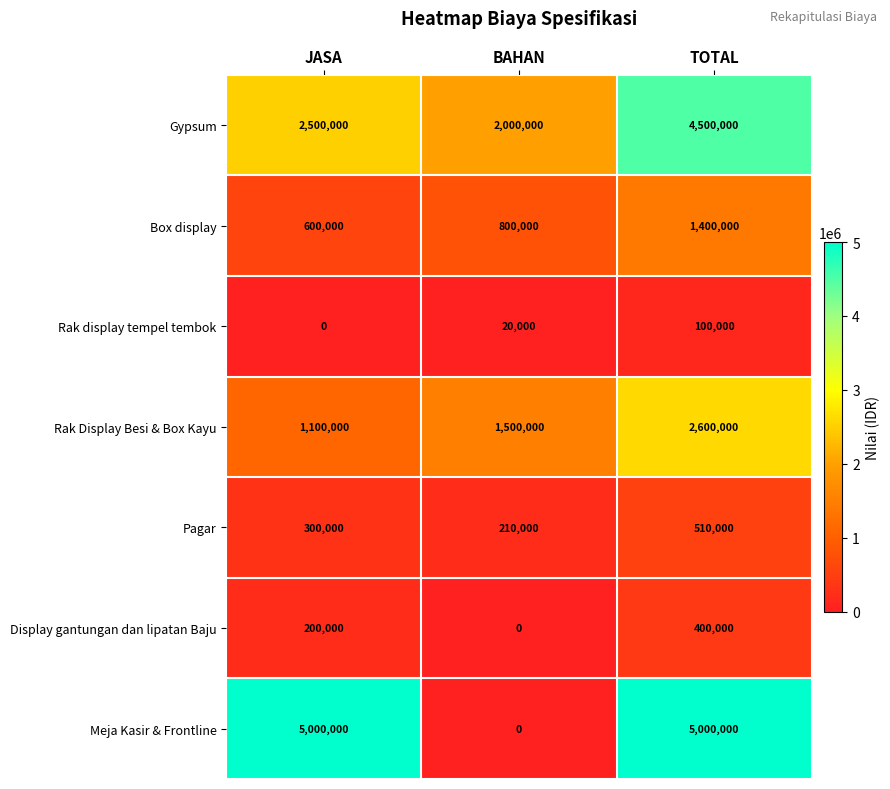

What is the approximate value of Display gantungan dan lipatan Baju at TOTAL?

400000